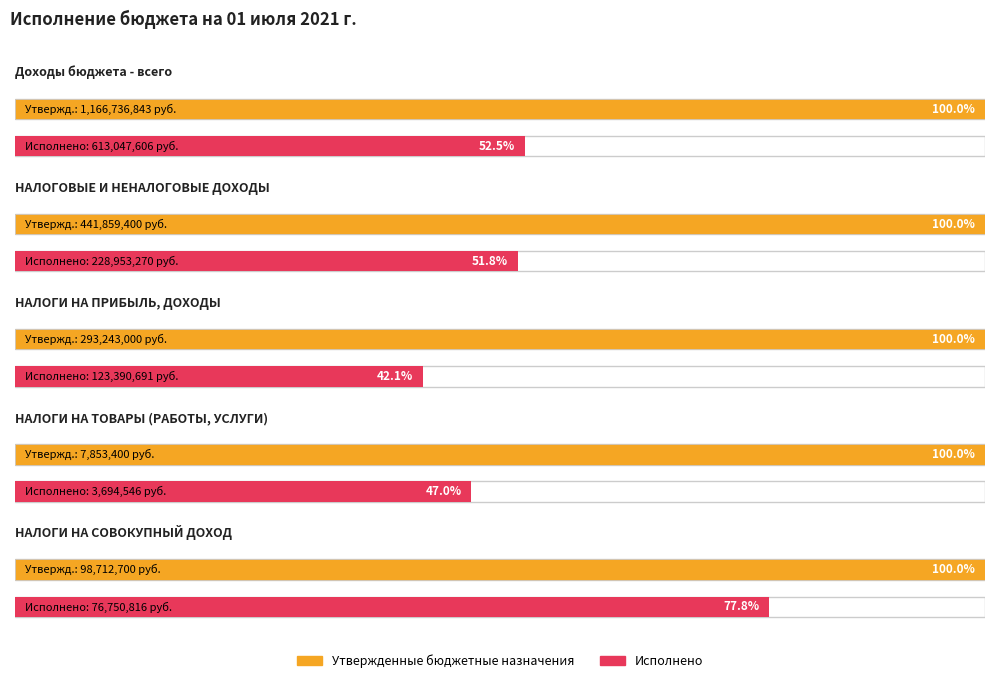

What is the difference between the highest and lowest values at НАЛОГИ НА ТОВАРЫ (РАБОТЫ, УСЛУГИ)?

4158854.0